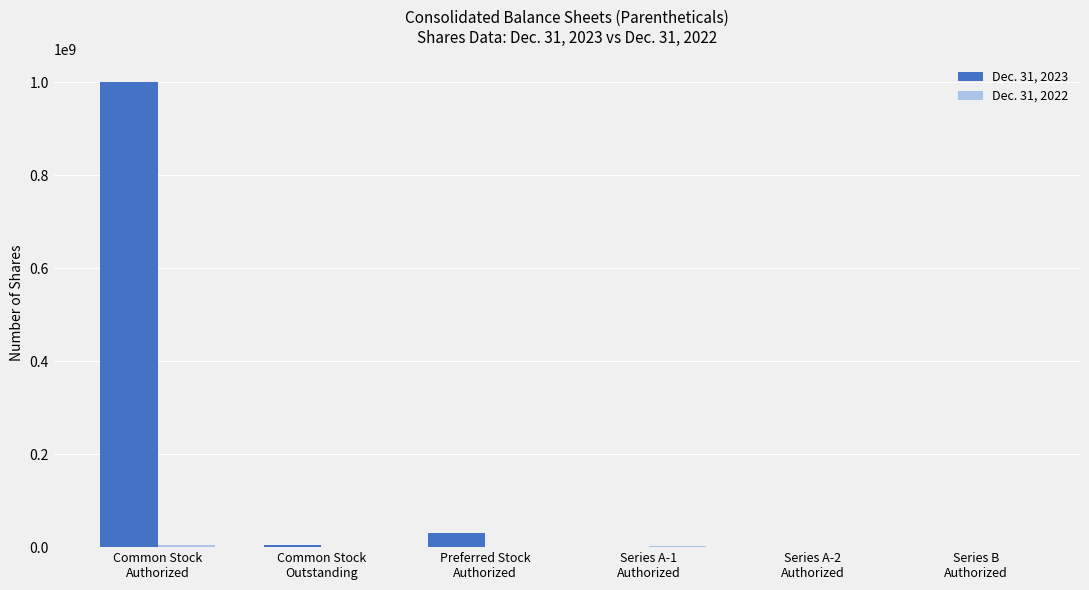

Which series has the largest total across all categories?

Dec. 31, 2023